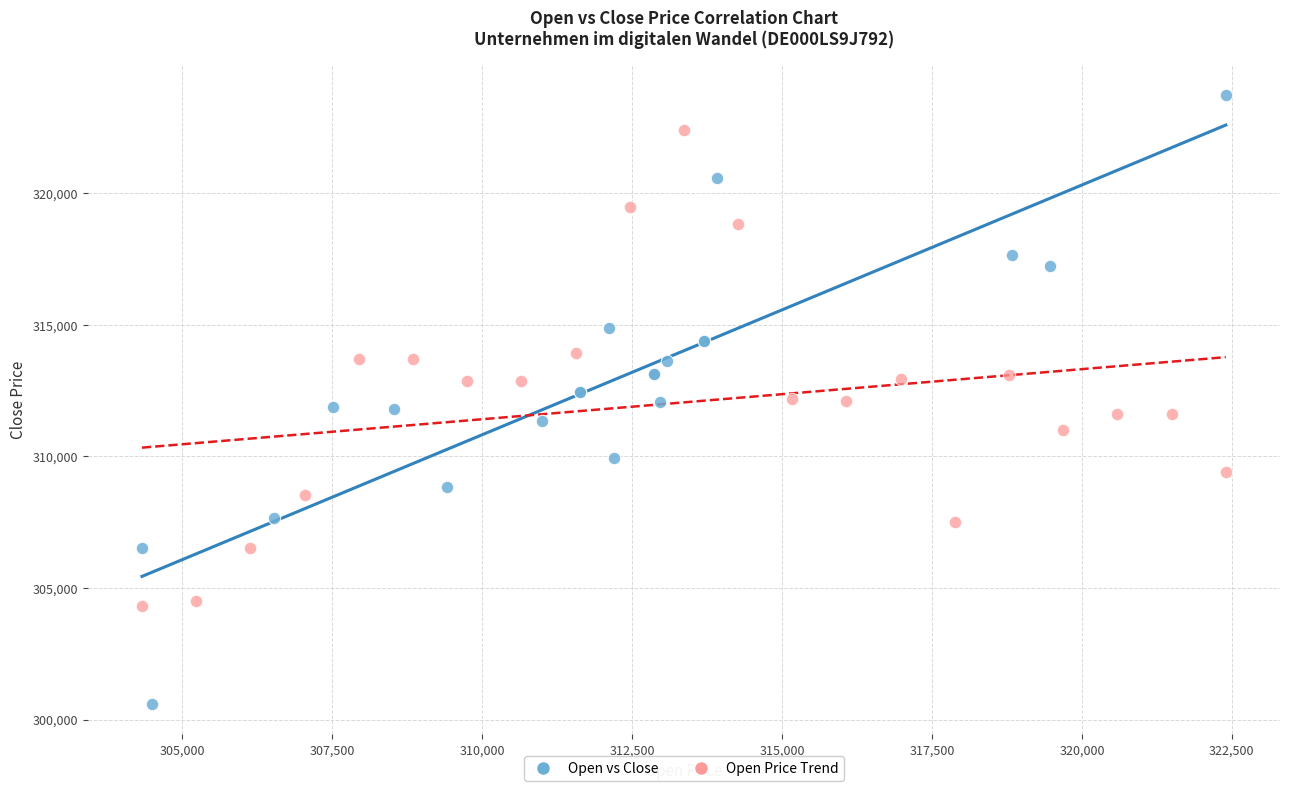

Which series has the largest Y range (max minus min)?

Open vs Close